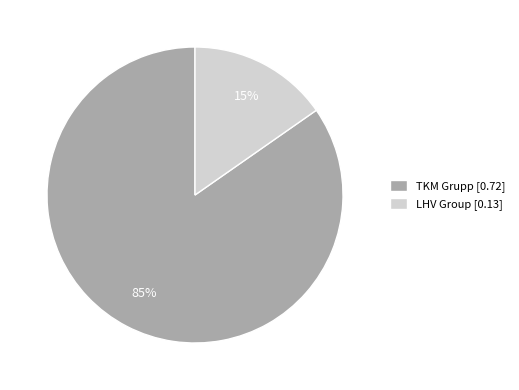

True or false: TKM Grupp accounts for 79% of the total.

False